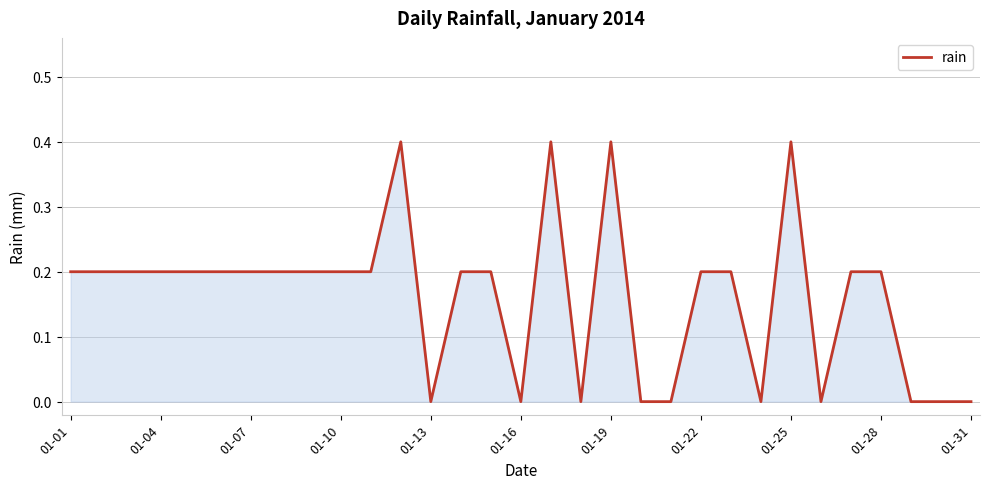

How many lines are shown in the chart?

1